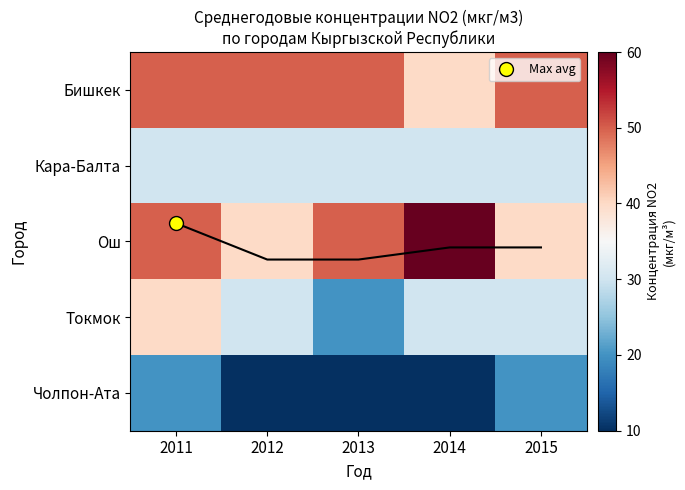

What is the lowest value of the Токмок series?

20